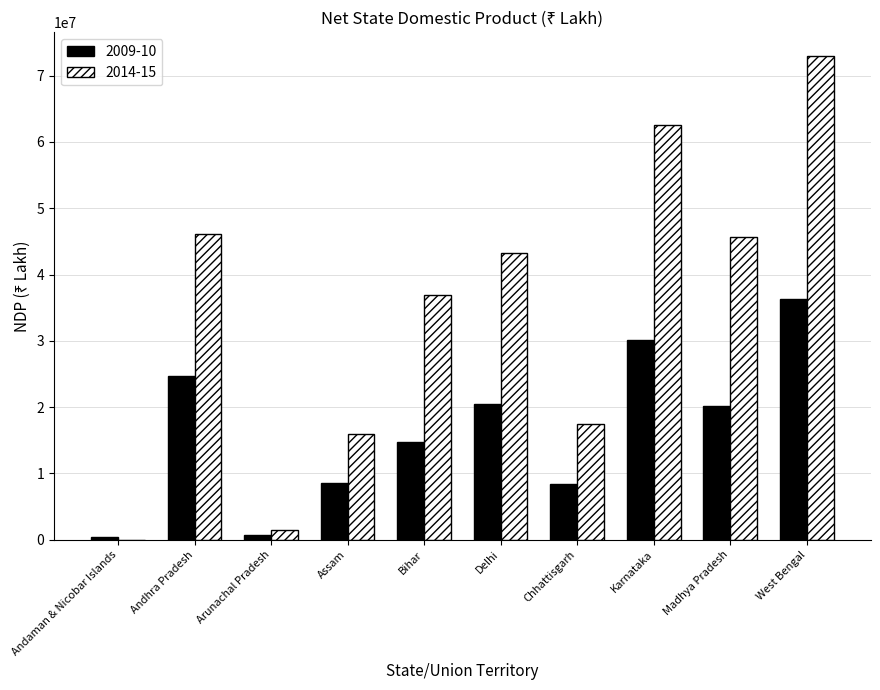

Which series changed the most between Madhya Pradesh and West Bengal?

2014-15